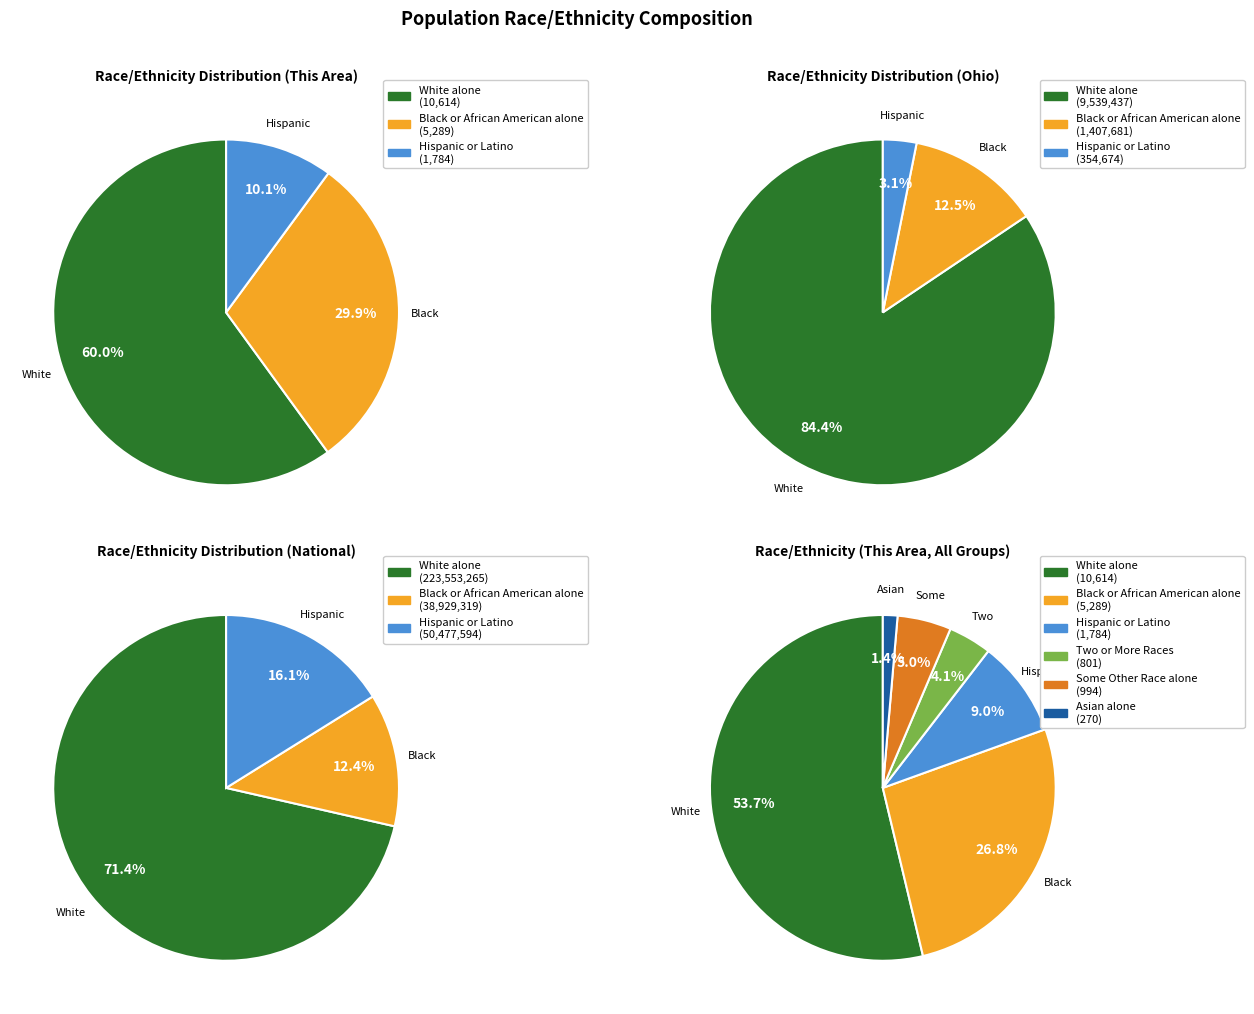

Is it true that Some Other Race alone is 5% of the pie?

True